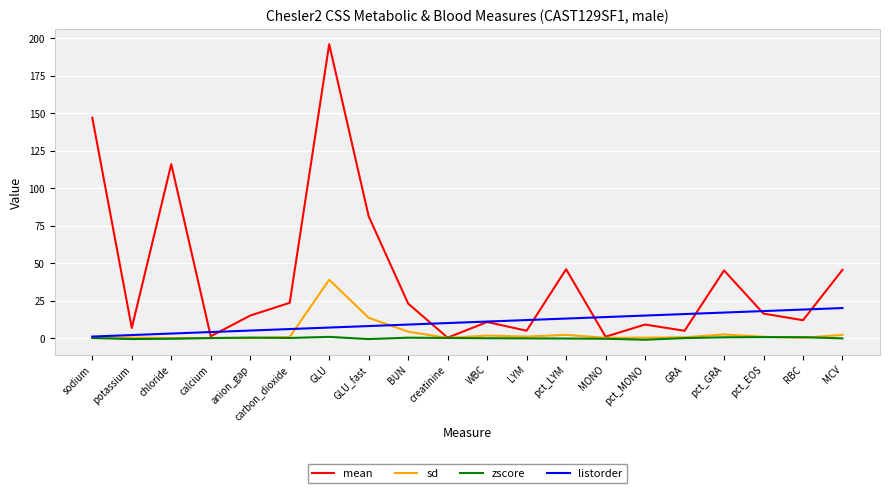

Where is mean nearest to the value 98?

GLU_fast